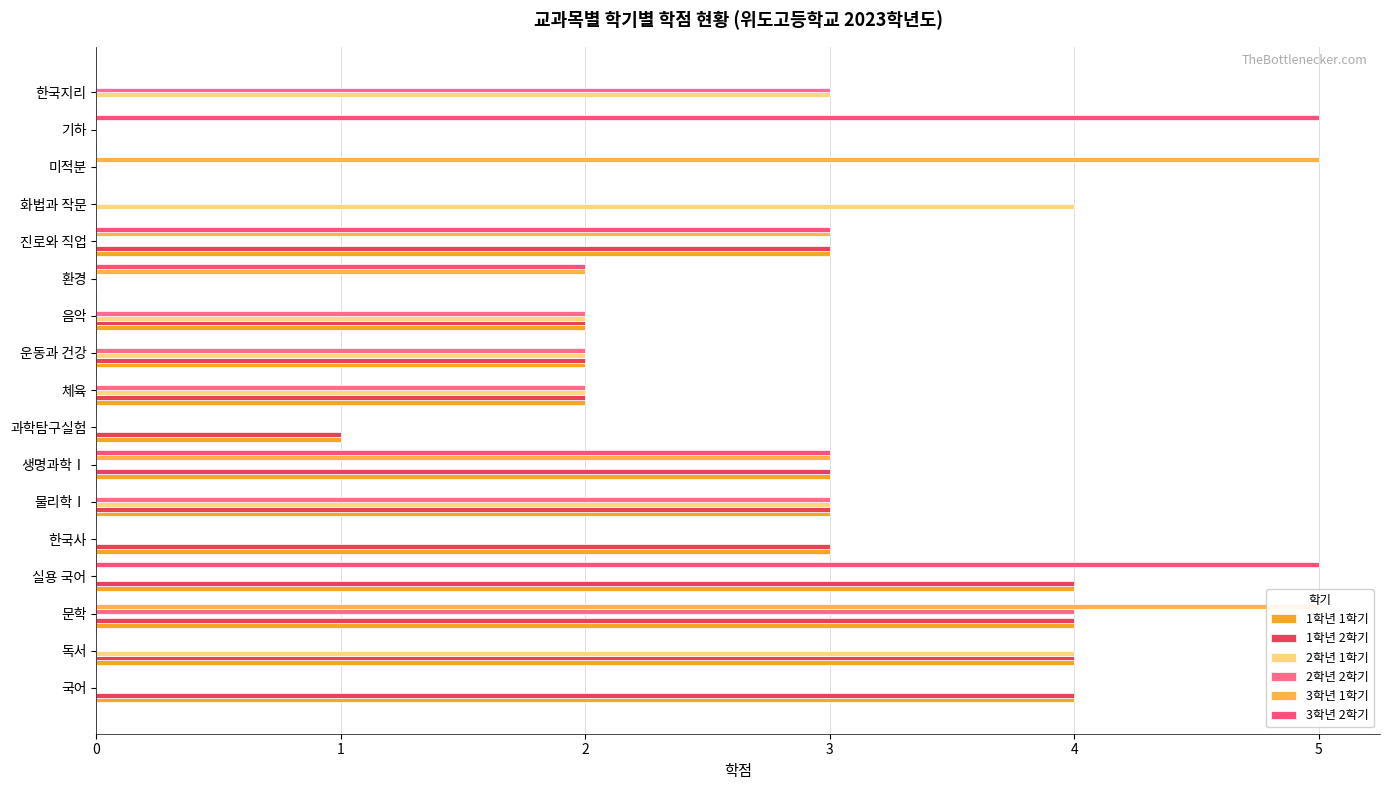

Between 국어 and 환경, which series saw the biggest shift?

1학년 1학기